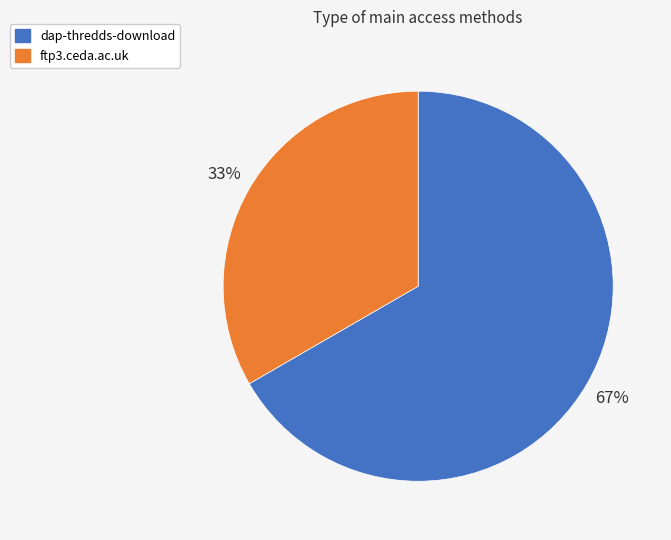

How many segments does this pie chart have?

2